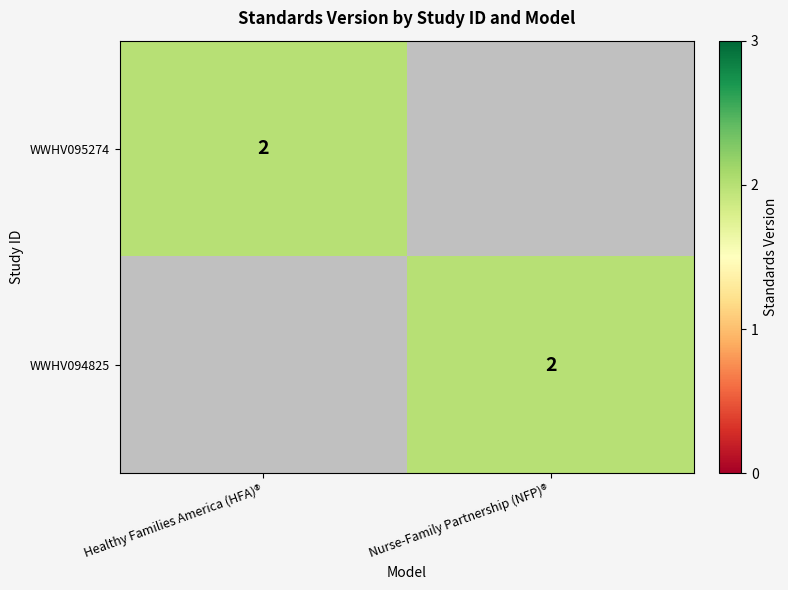

Is it true that WWHV095274 equals 2 at Healthy Families America (HFA)®?

True